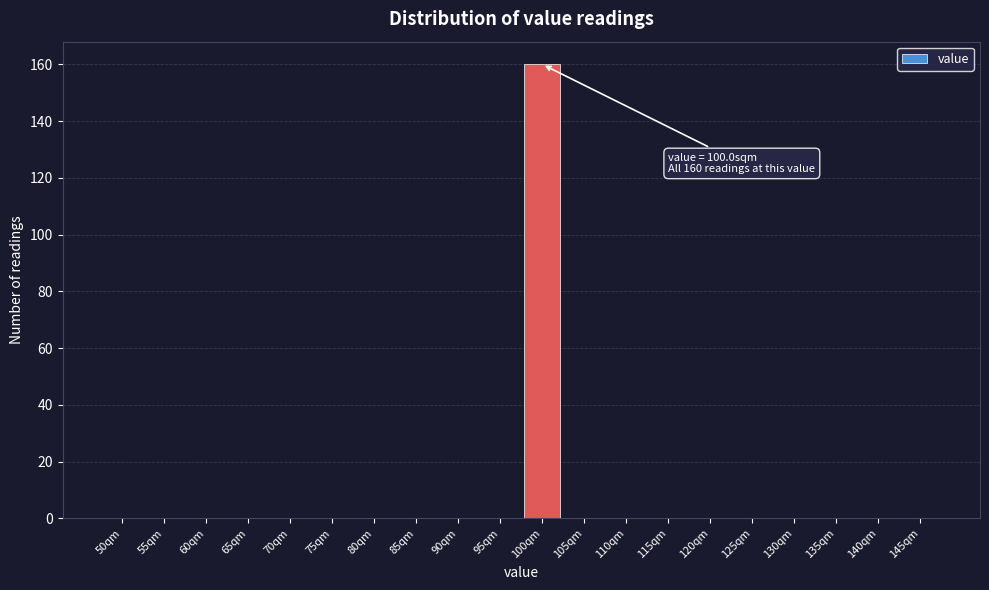

Reading left to right, transcribe all the data shown in this chart.

50qm=0	55qm=0	60qm=0	65qm=0	70qm=0	75qm=0	80qm=0	85qm=0	90qm=0	95qm=0	100qm=160	105qm=0	110qm=0	115qm=0	120qm=0	125qm=0	130qm=0	135qm=0	140qm=0	145qm=0